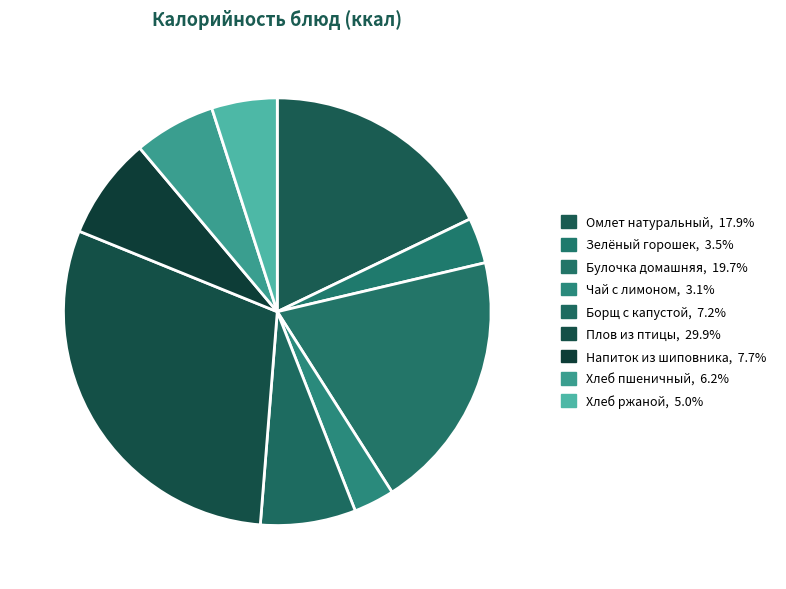

How many slices are in this pie chart?

9